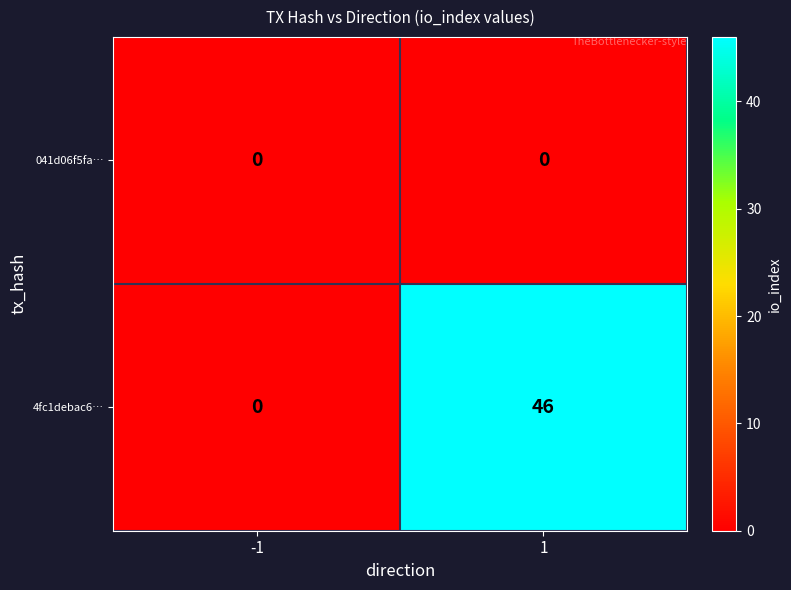

Reading left to right, transcribe all the data shown in this chart.

041d06f5fa…: -1=0	1=0
4fc1debac6…: -1=0	1=46